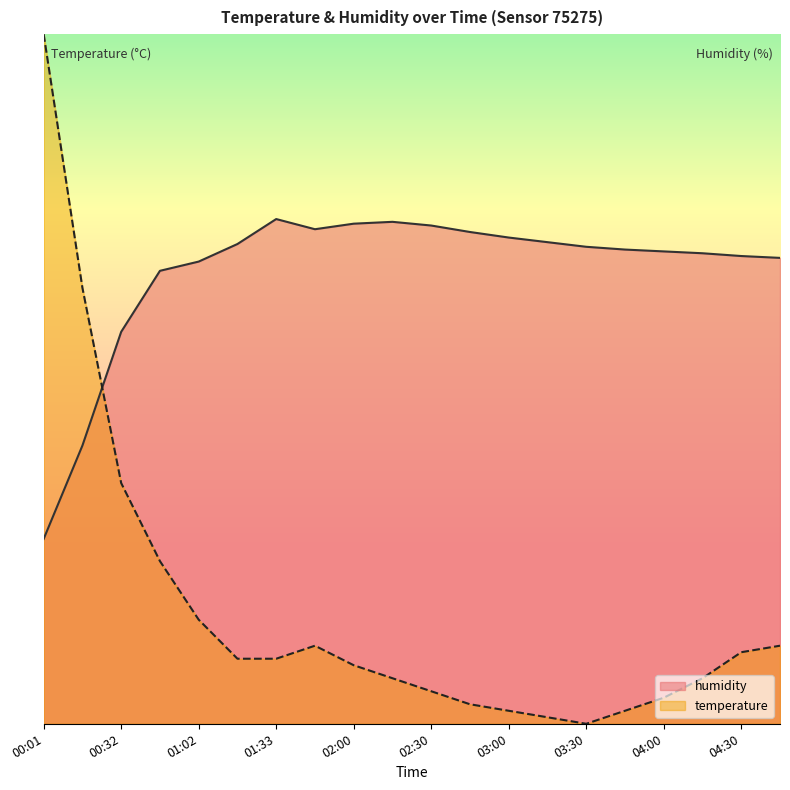

At which category does temperature reach its first local peak?

01:45